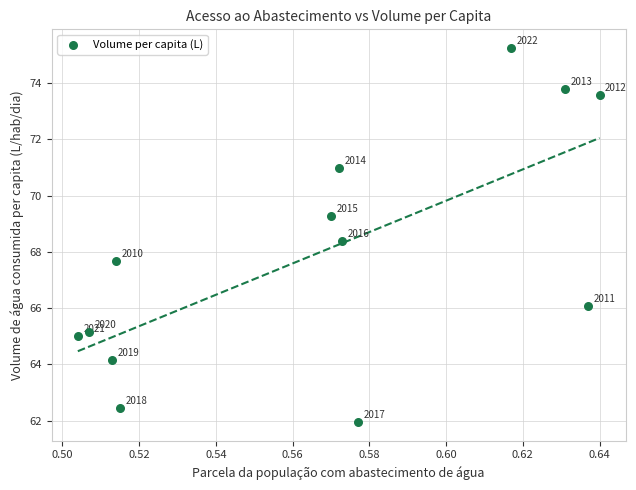

What is the range of Y values (max minus min)?

13.3